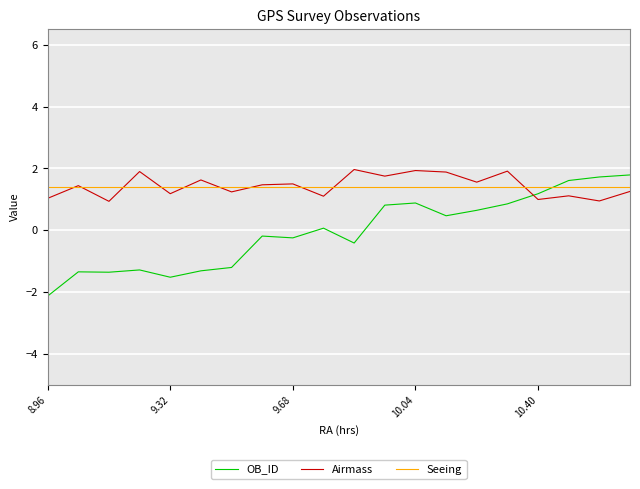

What is the maximum value shown in the chart?

2.0